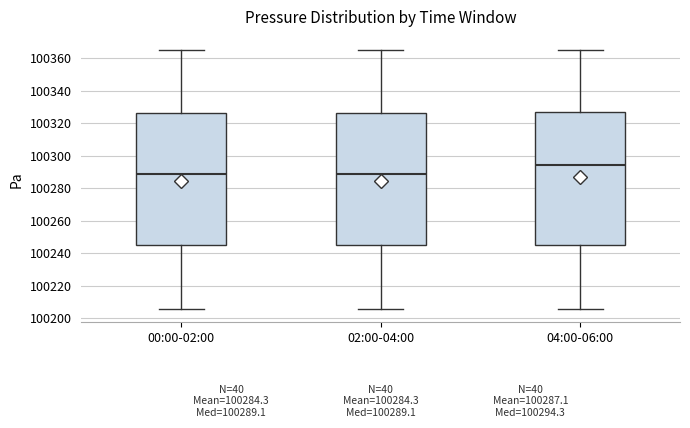

Which box's median line is the highest?

04:00-06:00